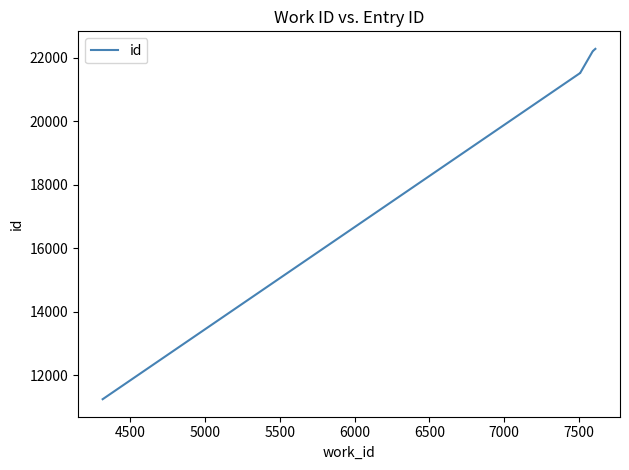

How many lines are shown in the chart?

1